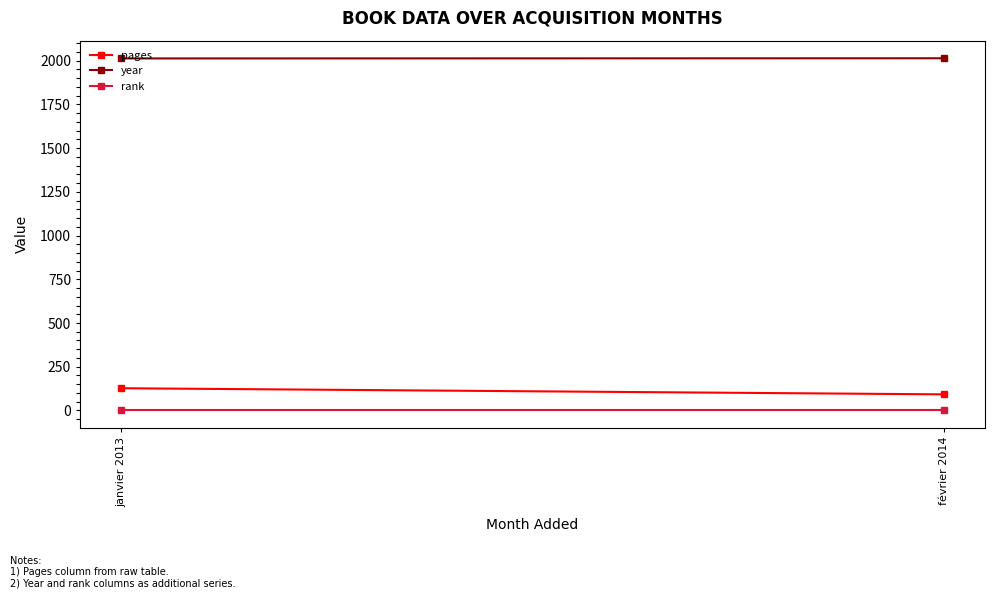

List the labels in order of rank value, smallest first.

janvier 2013, février 2014